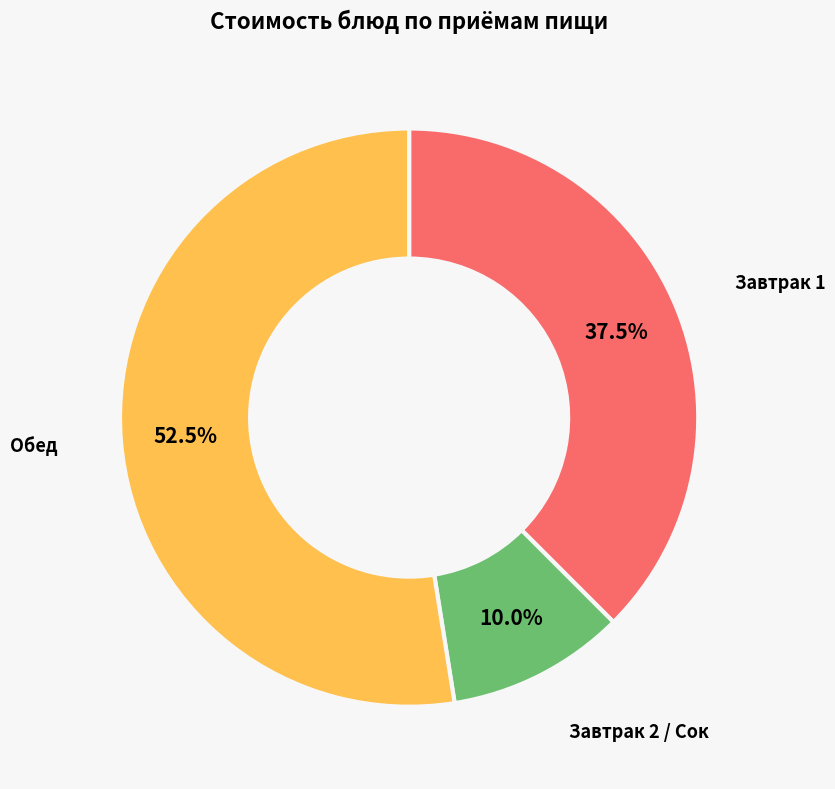

Is there any slice that represents more than half of the pie?

Yes